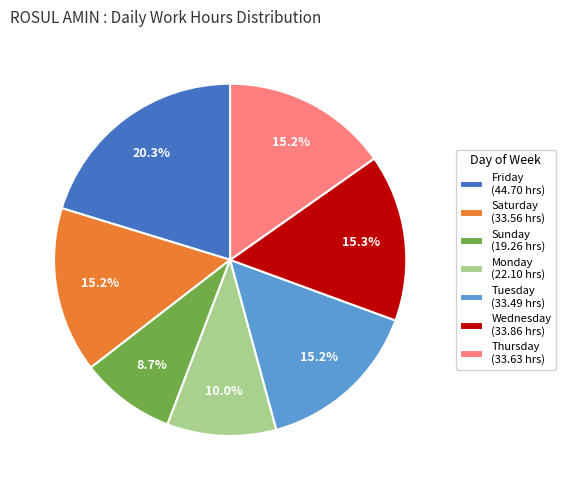

Which slice is the smallest?

Sunday (19.26 hrs)